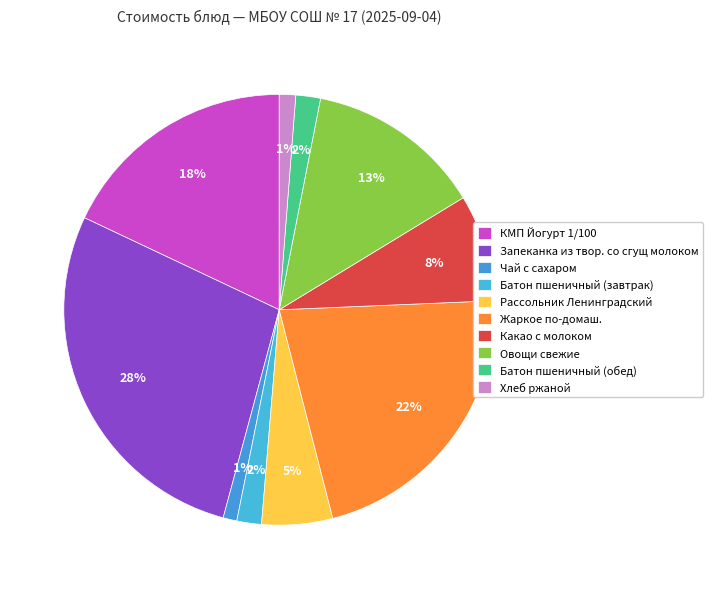

To the nearest percent, what portion does КМП Йогурт 1/100 represent?

18%